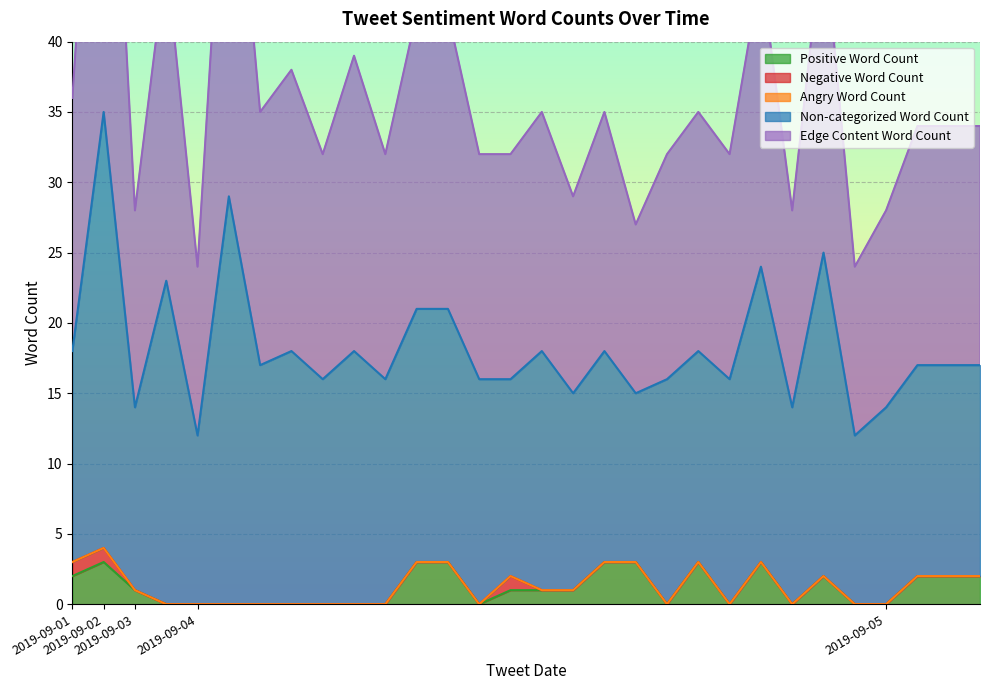

Where is the first local maximum for Non-categorized Word Count?

2019-09-02